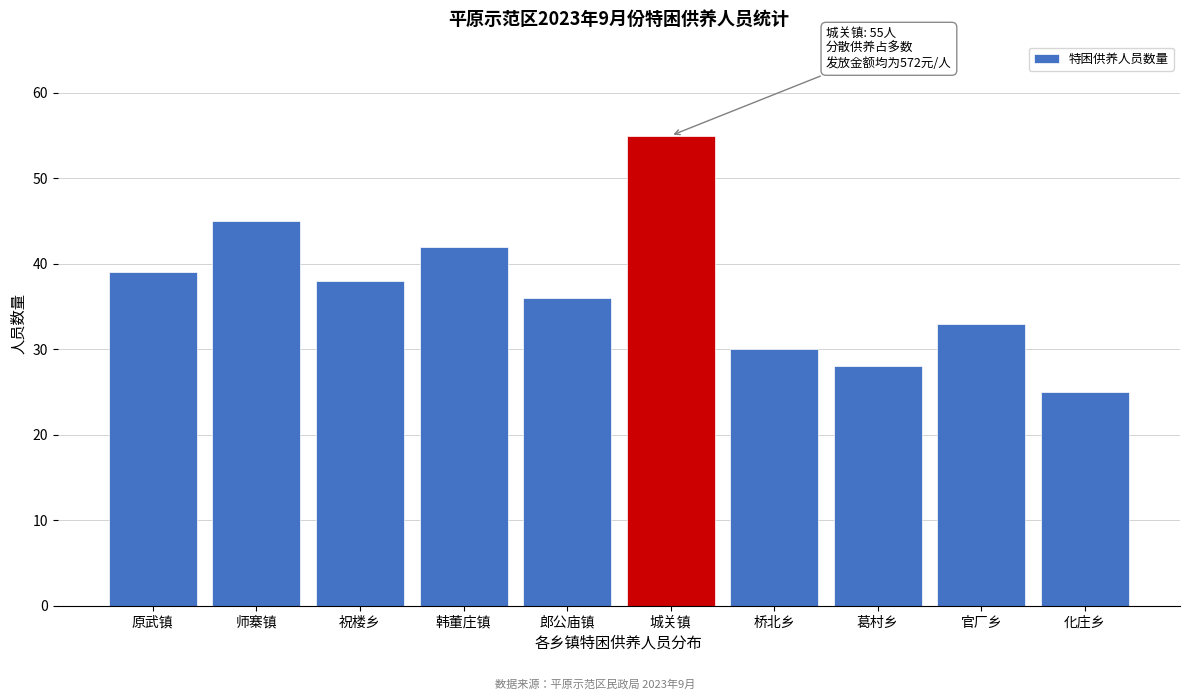

Reading right to left, transcribe all the data shown in this chart.

25	33	28	30	55	36	42	38	45	39